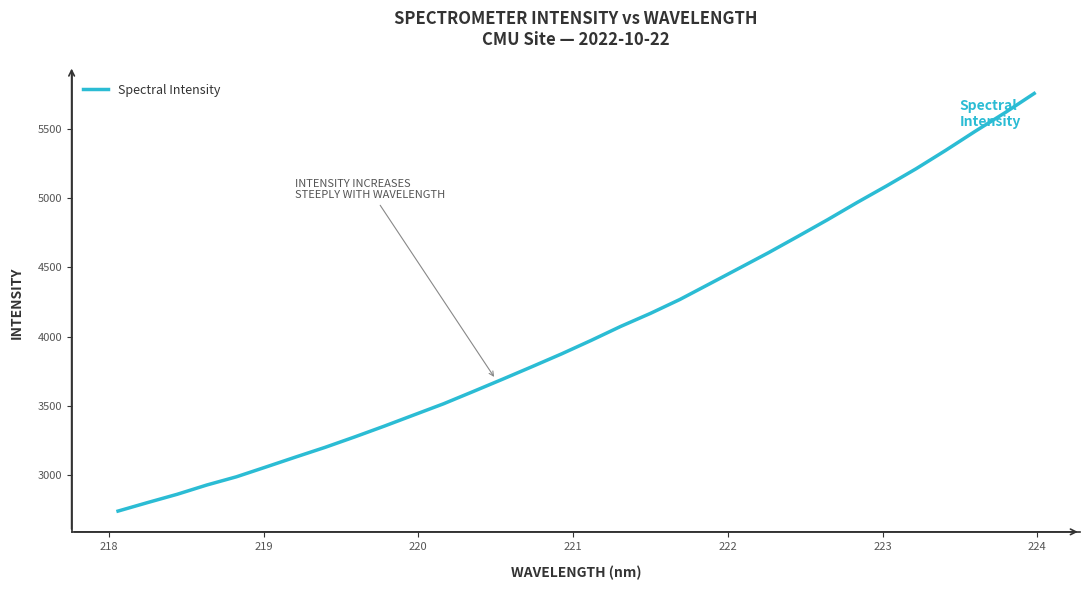

What is the greatest value displayed?

5755.8